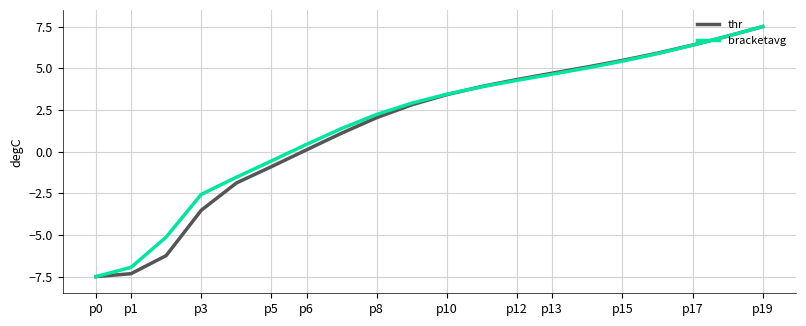

What is the maximum value shown in the chart?

7.5